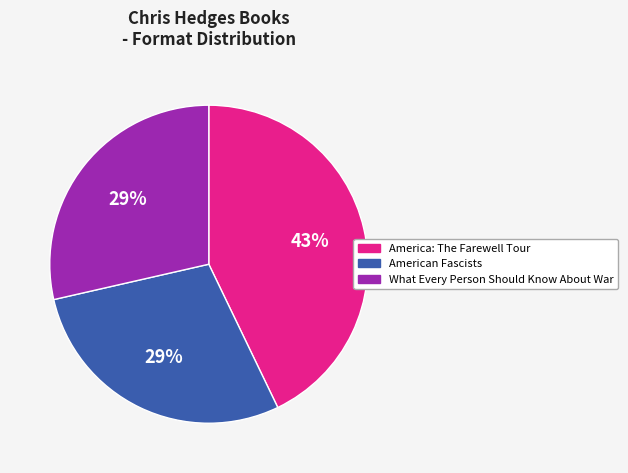

How many slices are in this pie chart?

3